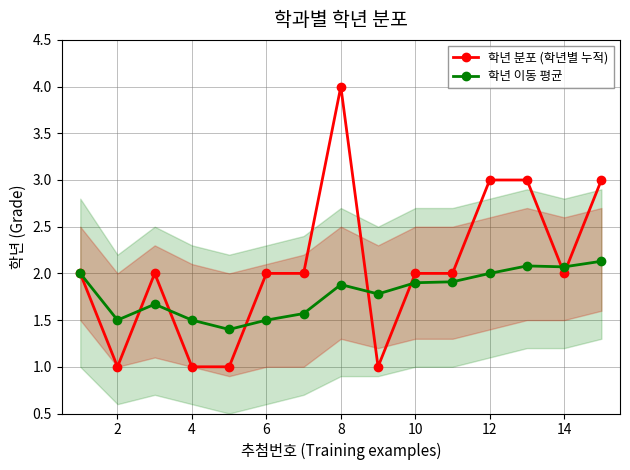

What is the difference between the second highest and minimum values in the 학년 분포 (학년별 누적) series?

2.0